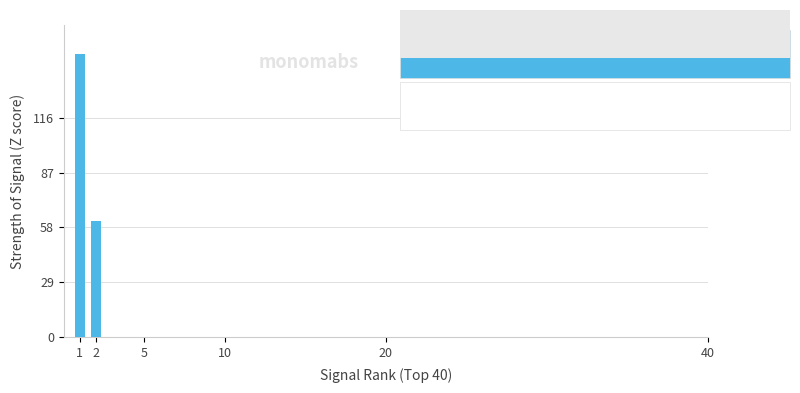

List the labels in order of value, smallest first.

2, 1